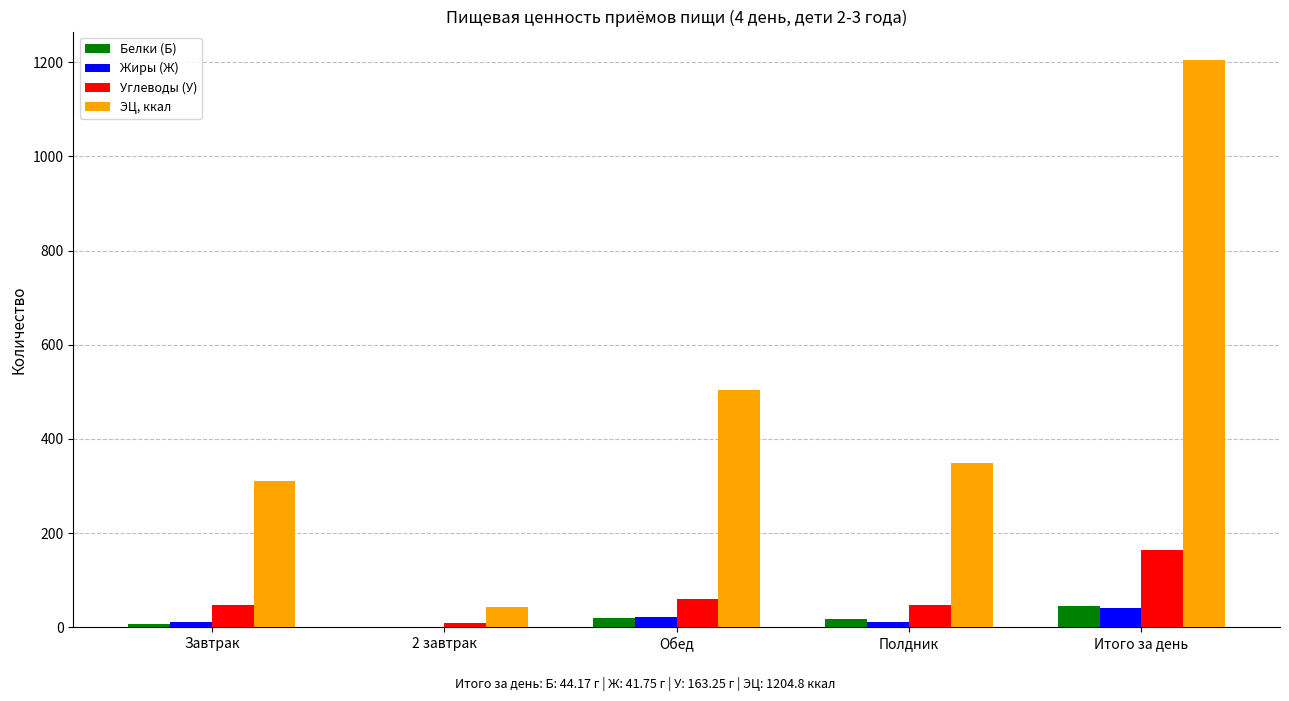

What is the sum of all Углеводы (У) values?

326.5